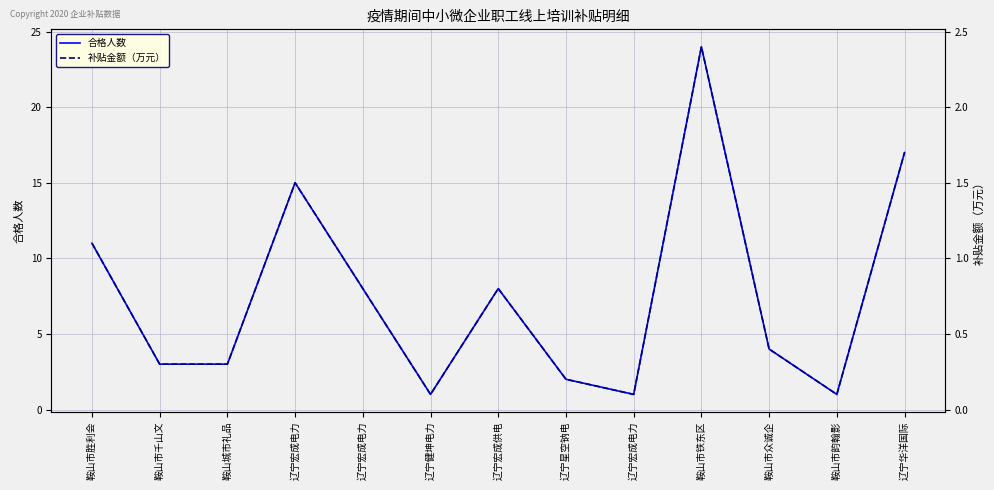

Which series has the largest total across all categories?

合格人数